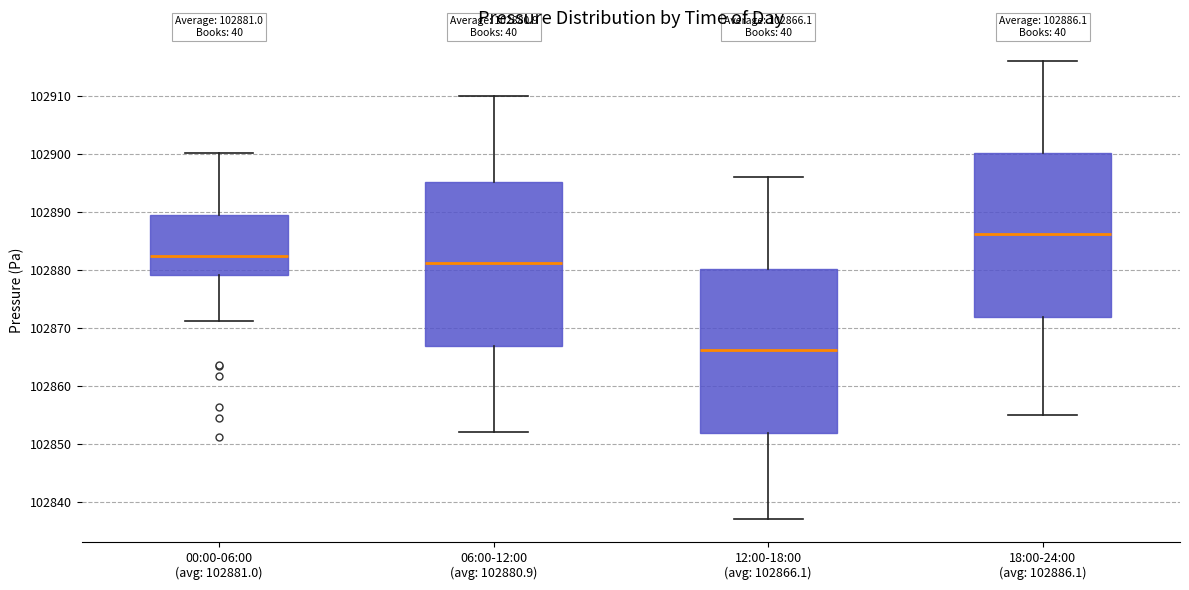

Which box's median line is the lowest?

12:00-18:00 (avg: 102866.1)